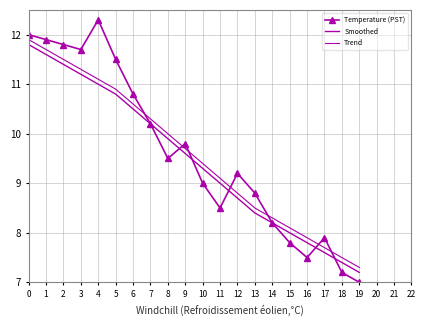

Is this an area chart (filled region under the line)?

No